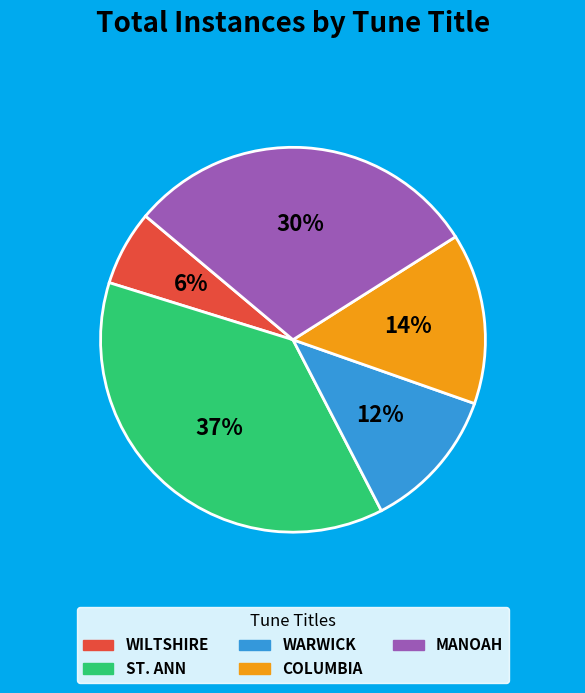

Which slice is the smallest?

WILTSHIRE